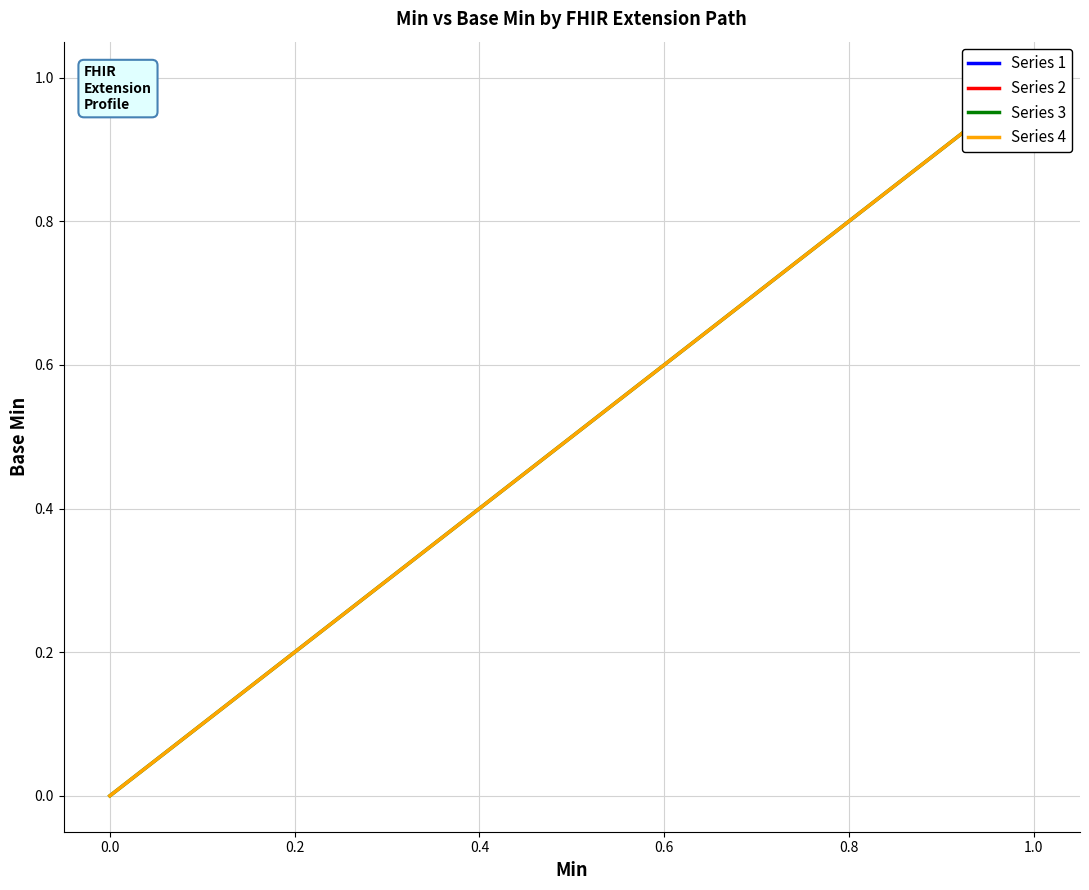

True or false: Extension.extension:provider and Extension cross at least once.

False